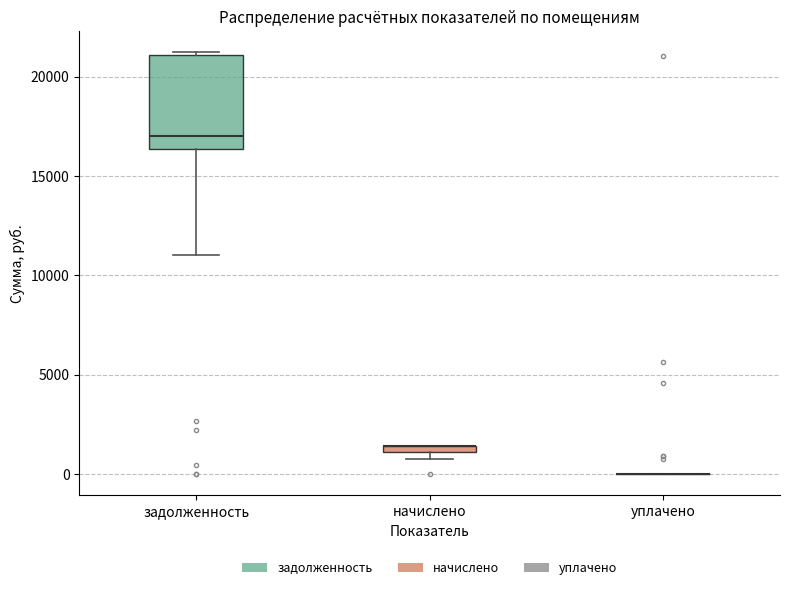

Which box is the tallest, from its lower edge to its upper edge?

задолженность